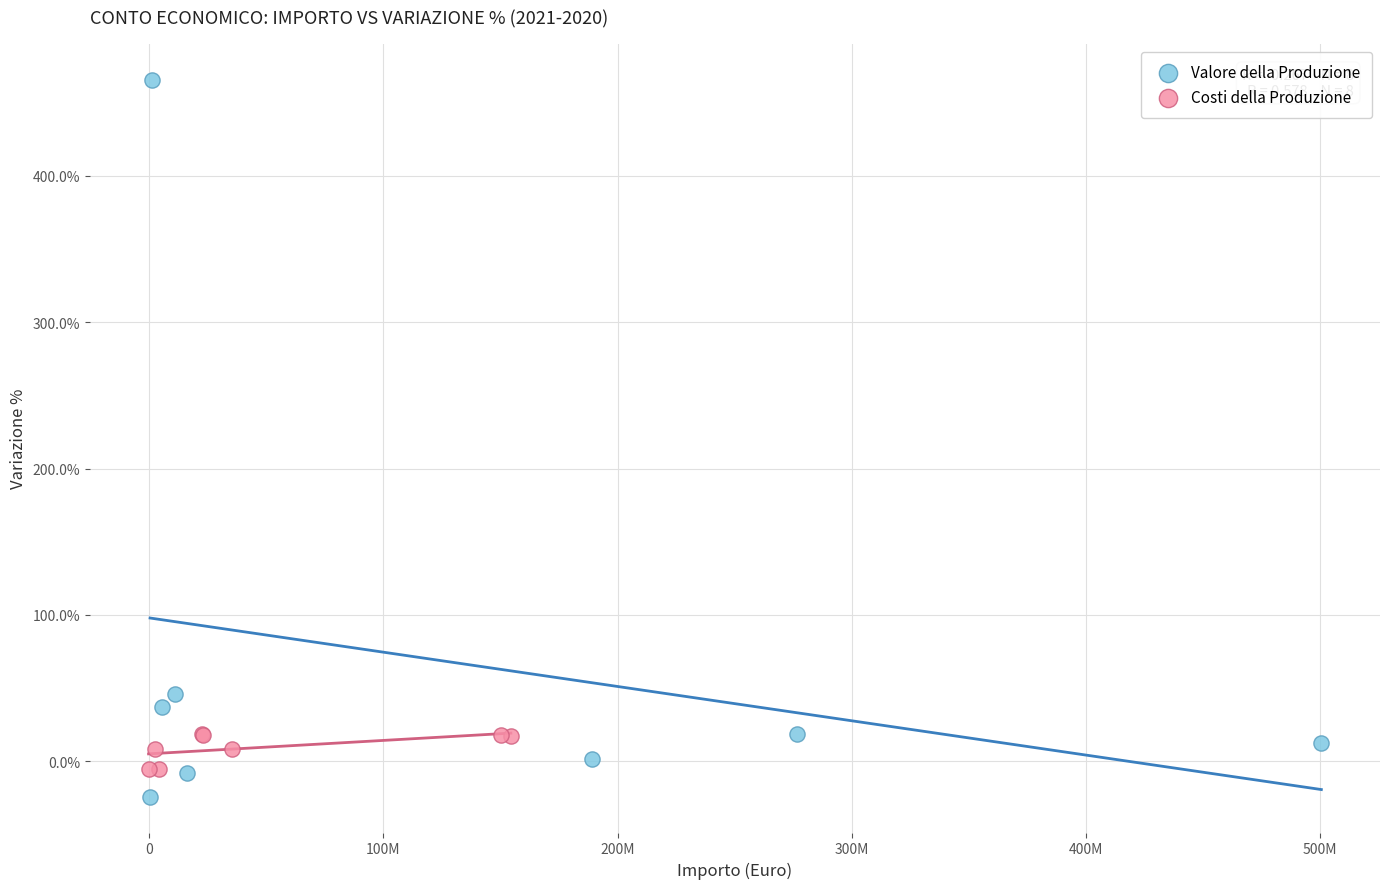

What are all the series names shown in the legend?

Valore della Produzione, Costi della Produzione